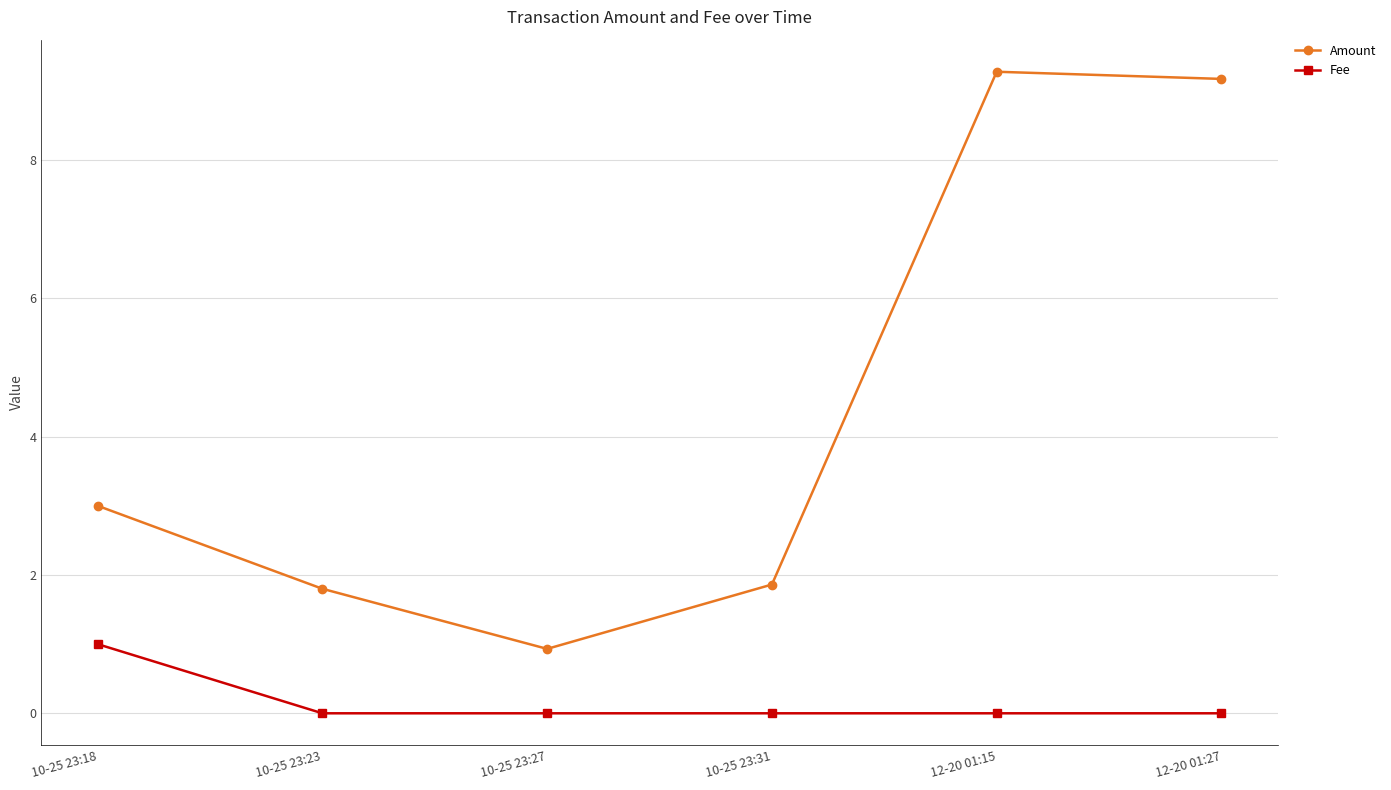

True or false: Amount and Fee cross at least once.

False